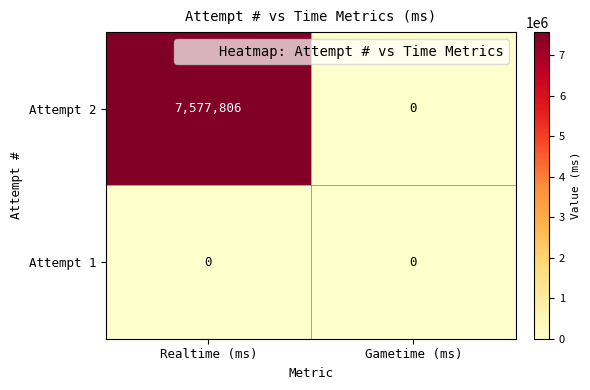

List the series in order of their overall mean, lowest first.

Attempt 1, Attempt 2